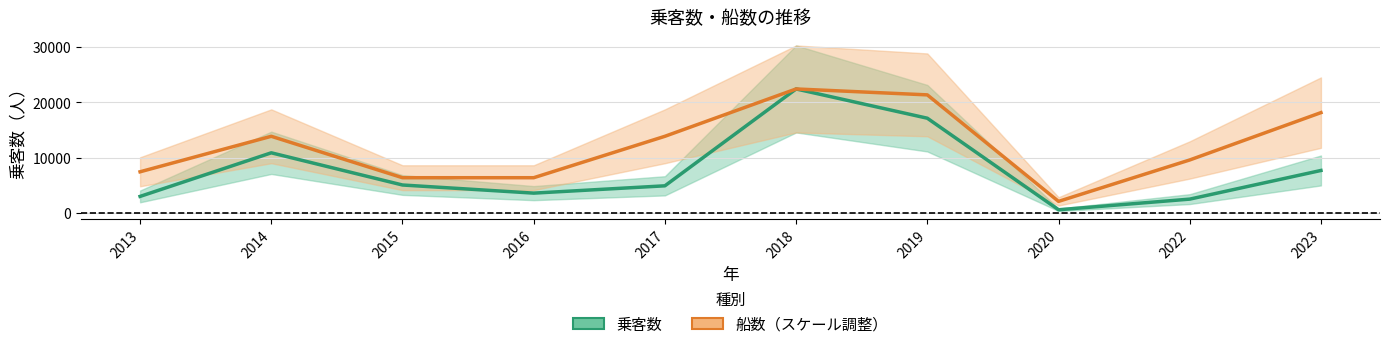

What is the total value across all series at 2022?

12151.6